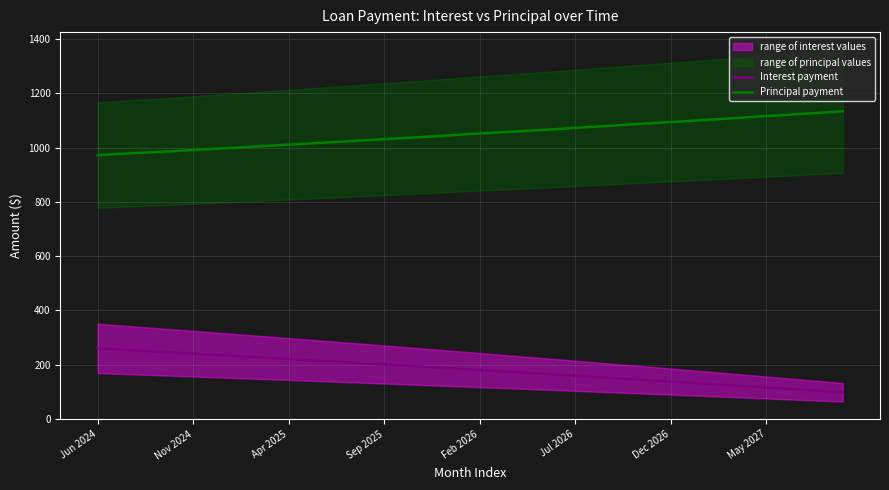

What is the difference between the maximum and minimum values in the Interest payment series?

161.9